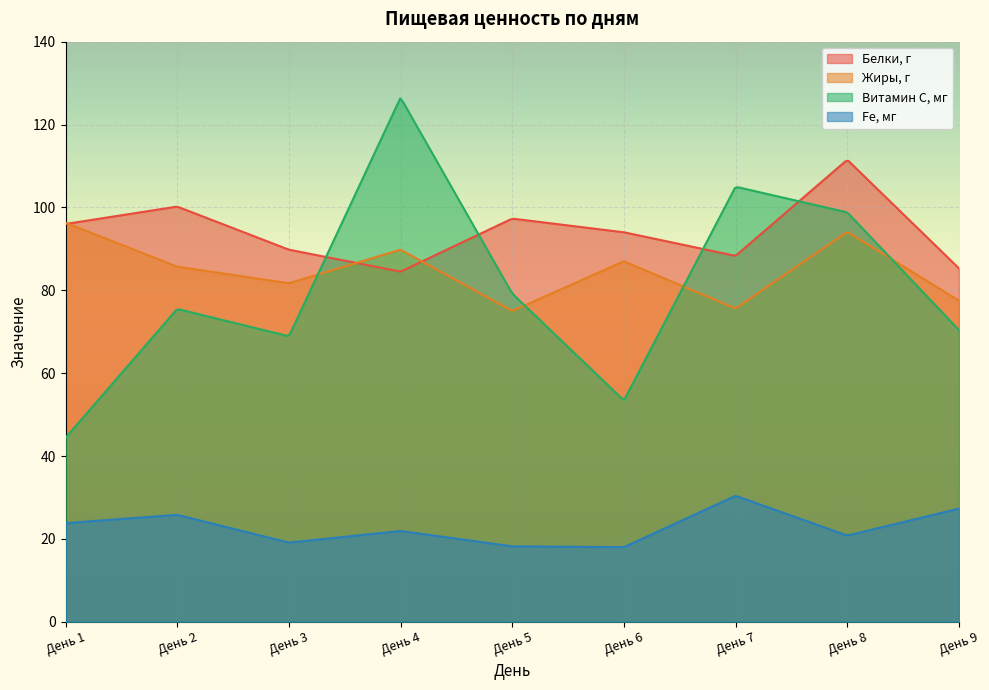

What is the difference between the maximum and minimum values in the Fe, мг series?

12.3